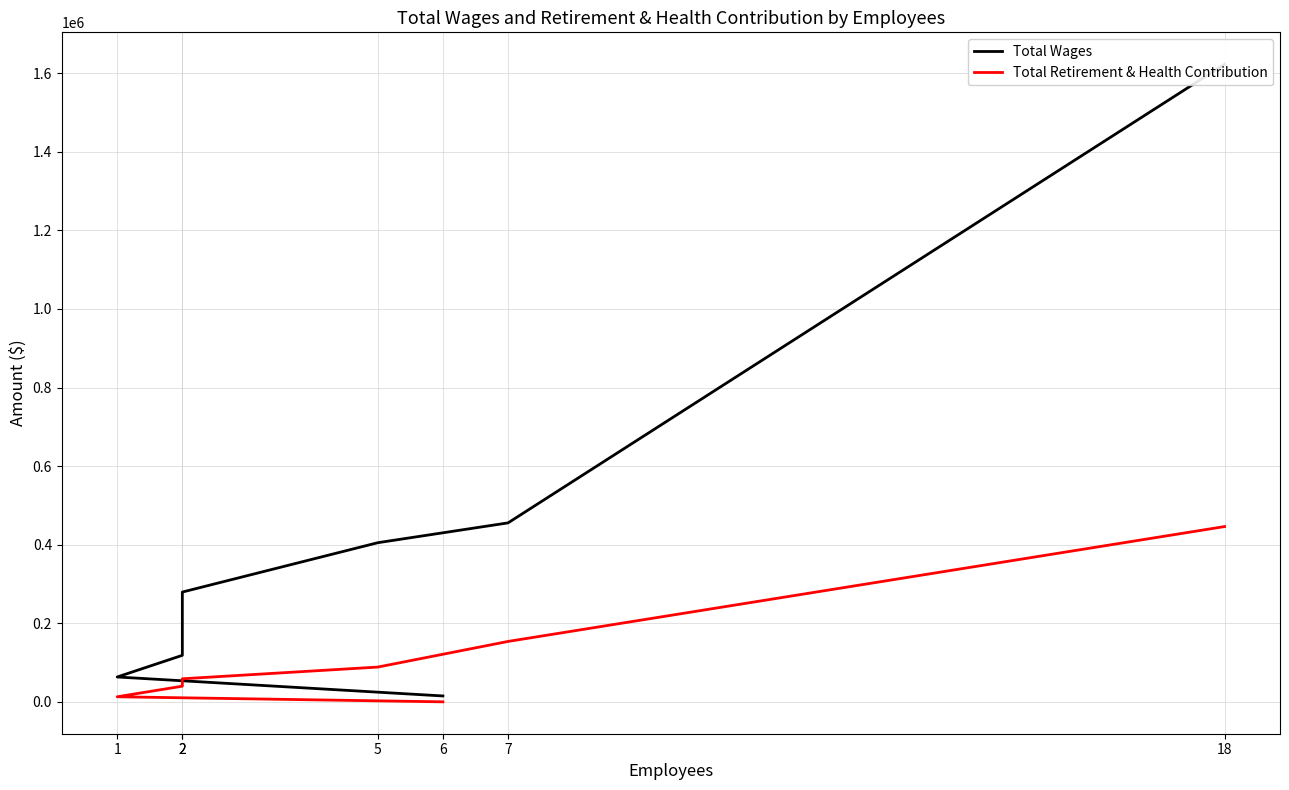

What are all the series names shown in the legend?

Total Wages, Total Retirement & Health Contribution